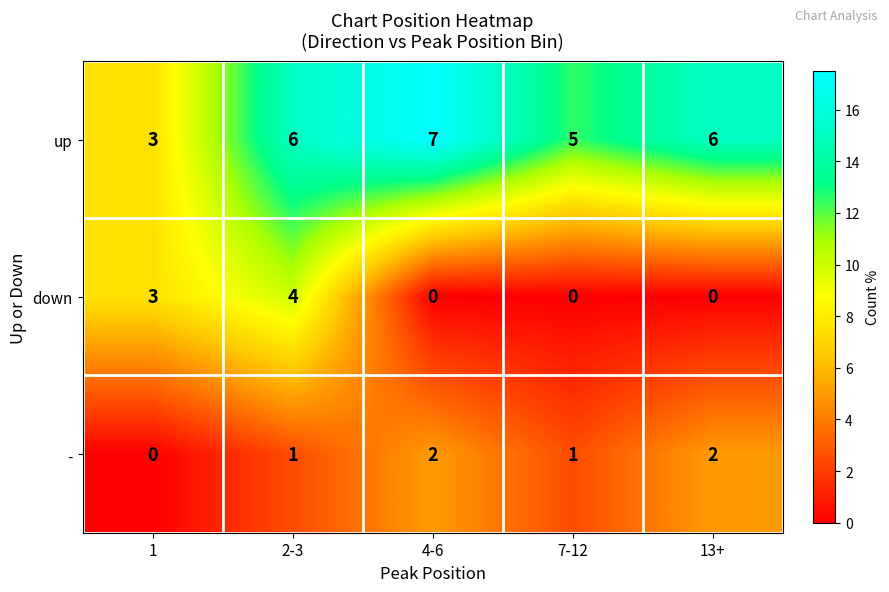

What is the difference between the maximum and minimum values in the up series?

4